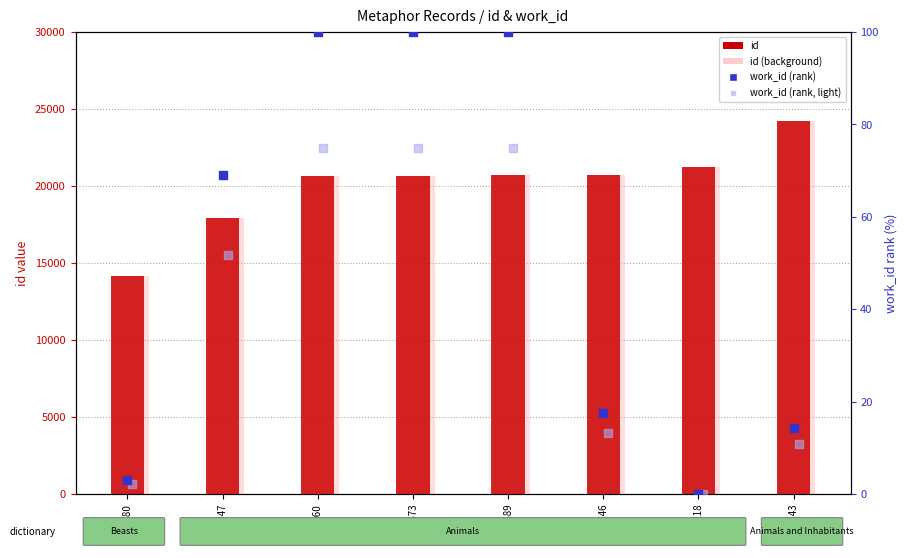

What are all the series names shown in the legend?

id, id (background), work_id (rank), work_id (rank, light)